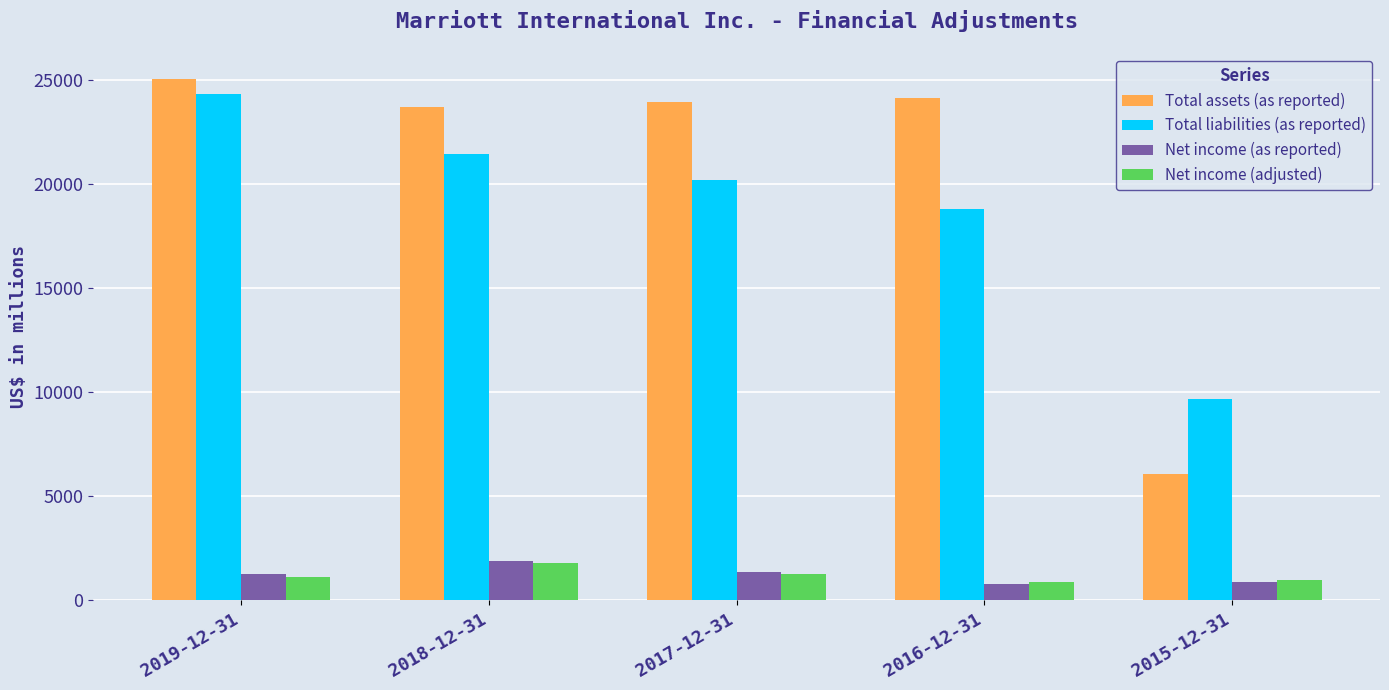

Between 2019-12-31 and 2018-12-31, which series saw the biggest shift?

Total liabilities (as reported)